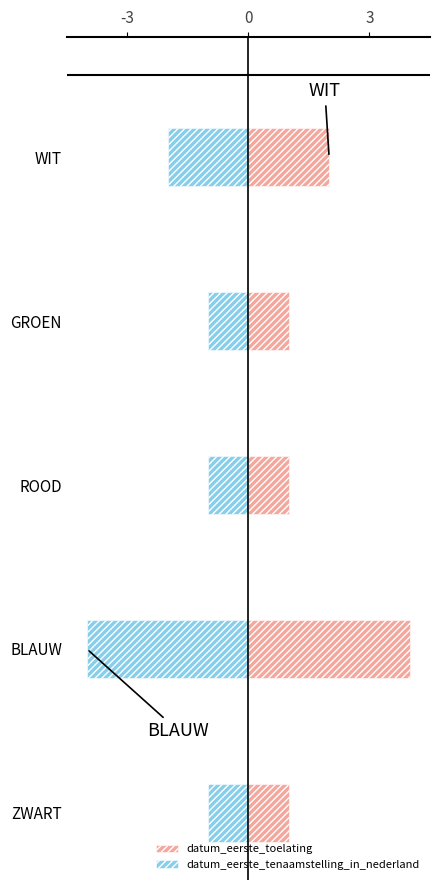

What are all the series names shown in the legend?

datum_eerste_toelating, datum_eerste_tenaamstelling_in_nederland